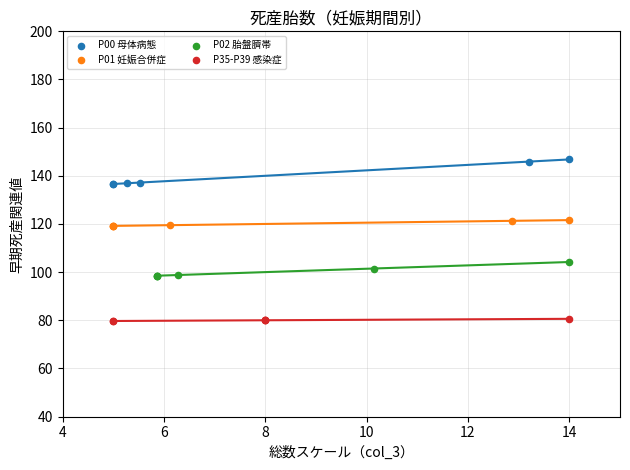

Which series contains the lowest Y value?

P35-P39 感染症